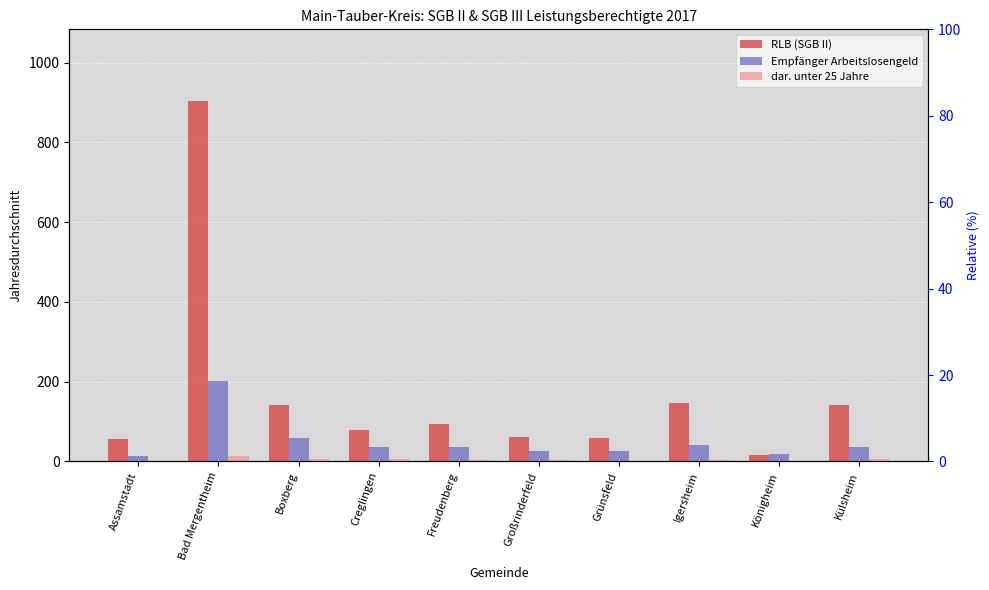

Count the number of data series in this chart.

3